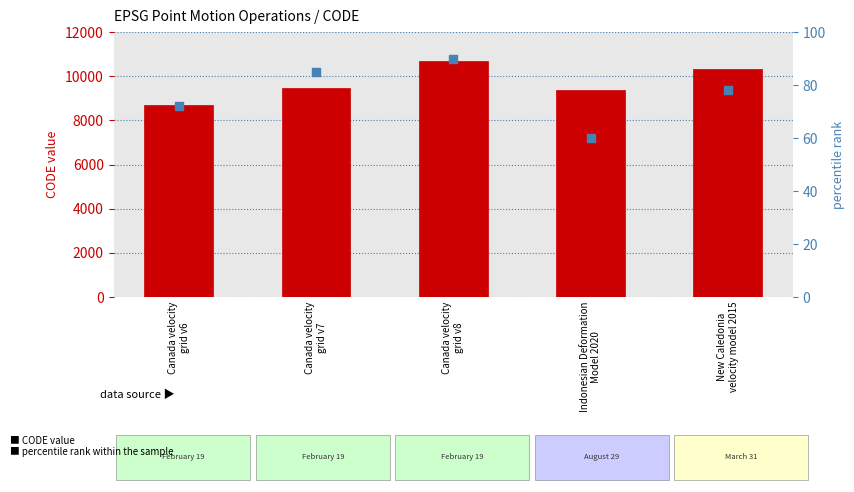

Which series contains the lowest Y value?

percentile rank within the sample